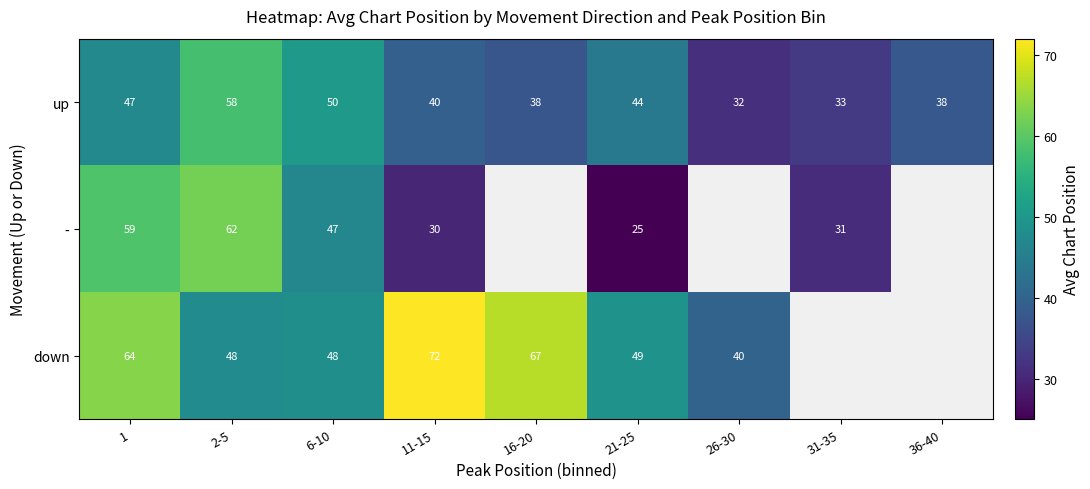

What is the spread (max minus min) of values at 31-35?

2.0